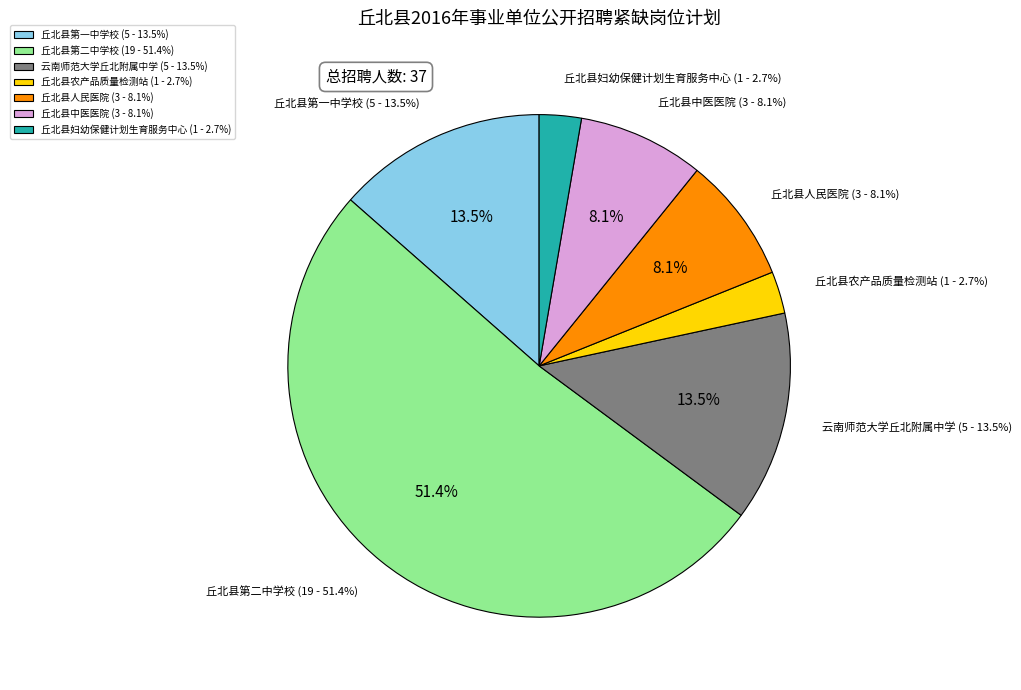

Rank the categories by value from lowest to highest.

丘北县农产品质量检测站, 丘北县妇幼保健计划生育服务中心, 丘北县人民医院, 丘北县中医医院, 丘北县第一中学校, 云南师范大学丘北附属中学, 丘北县第二中学校